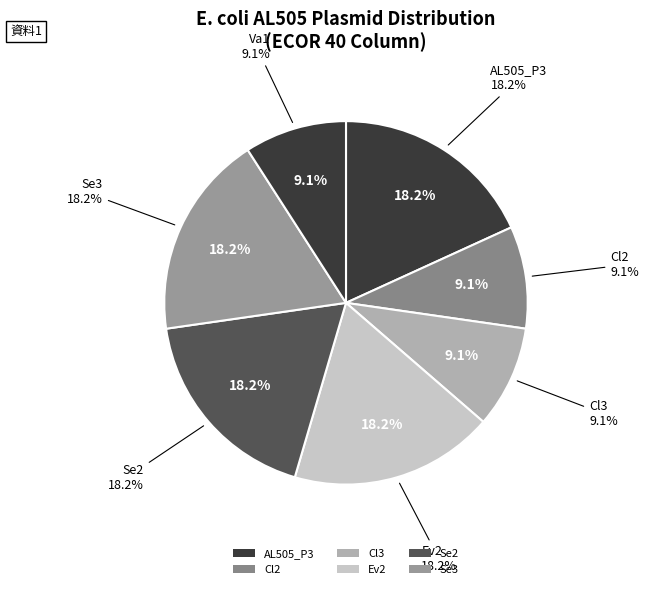

Is it true that AL505_P1 is 0% of the pie?

True